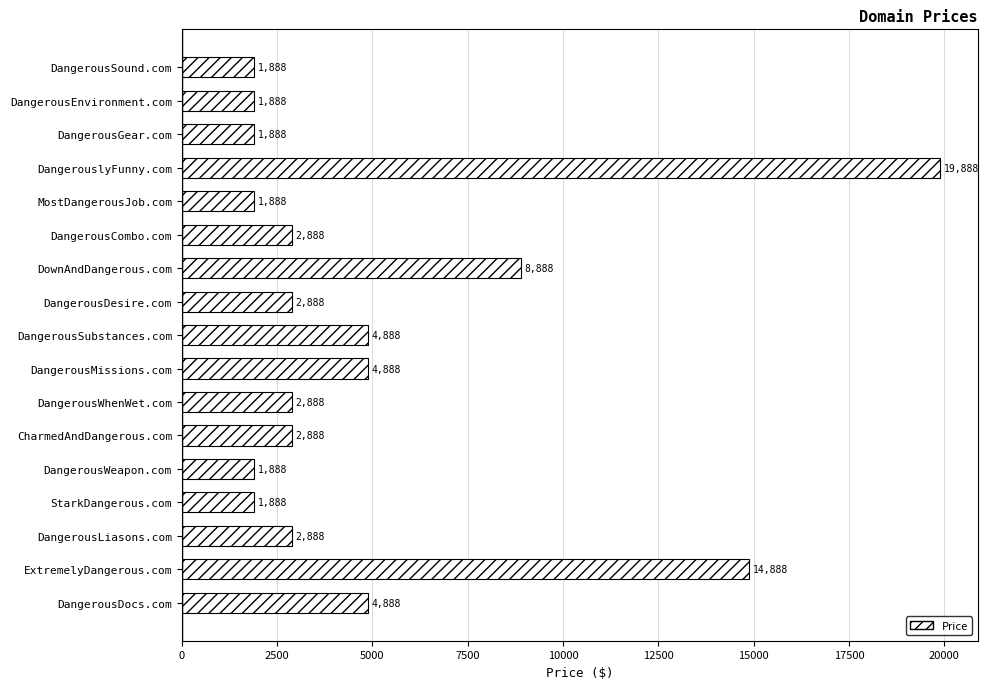

What is the label of the 6th bar from the top?

DangerousCombo.com